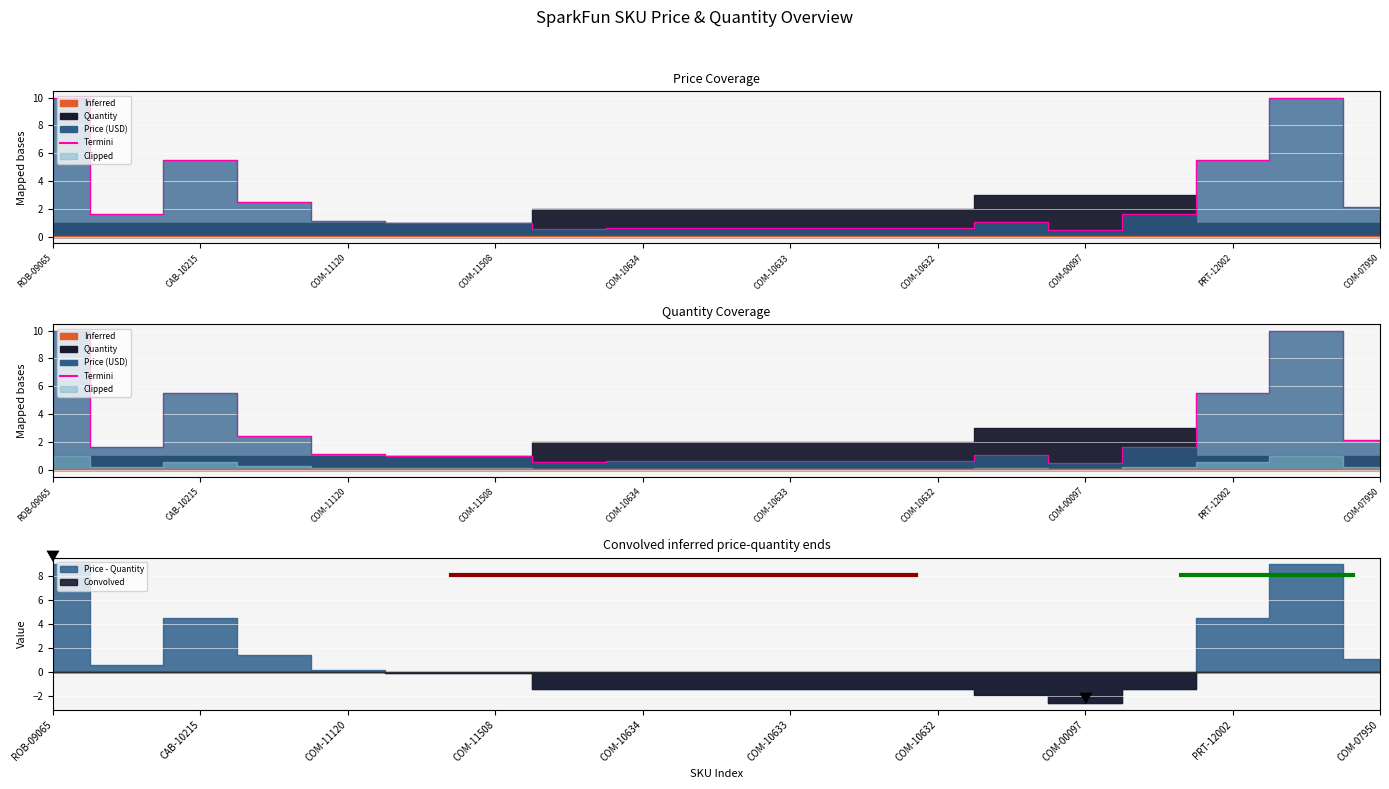

How many values are below 1?

9